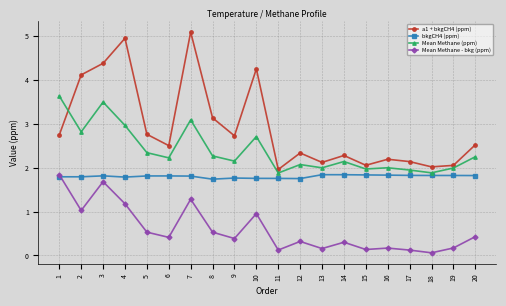

What is the highest value of the a1 + bkgCH4 (ppm) series?

5.1